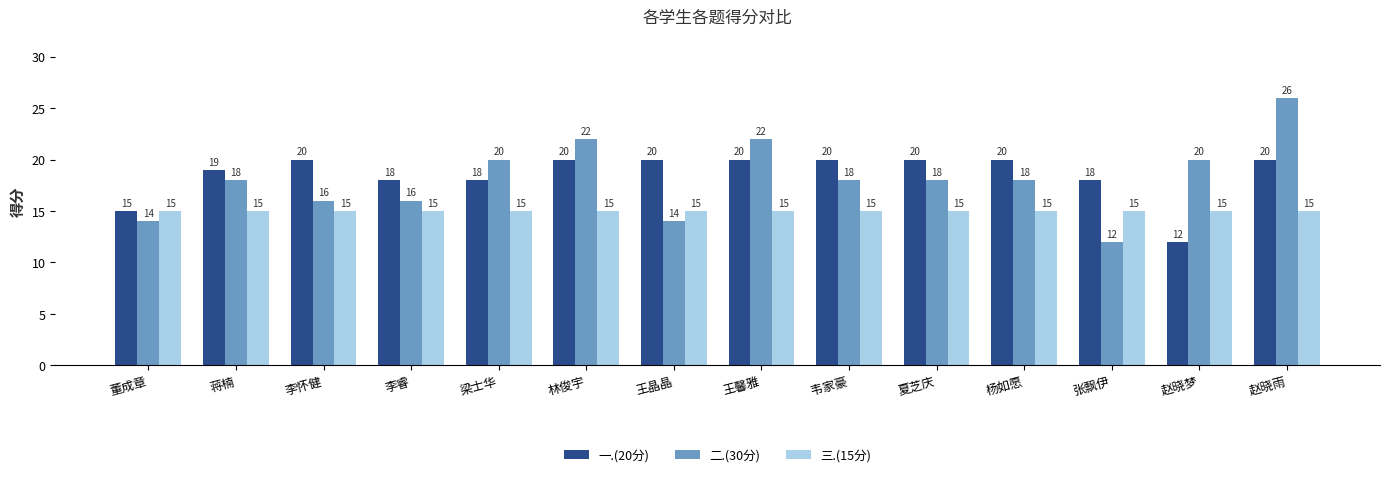

Reading left to right, extract all data points from this chart.

一.(20分): 15	19	20	18	18	20	20	20	20	20	20	18	12	20
二.(30分): 14	18	16	16	20	22	14	22	18	18	18	12	20	26
三.(15分): 15	15	15	15	15	15	15	15	15	15	15	15	15	15